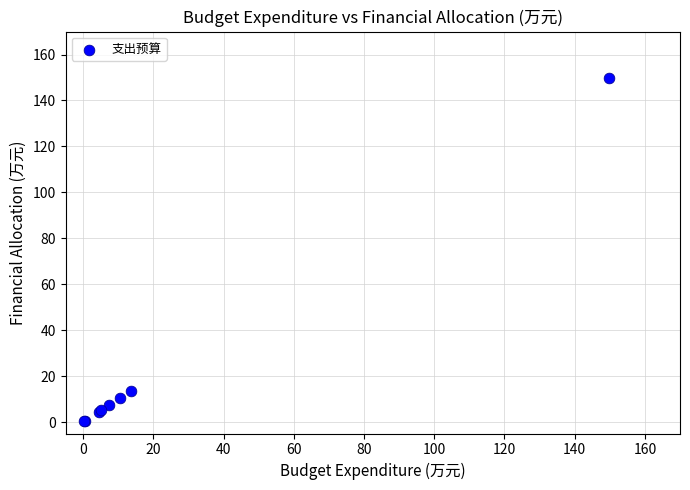

What Y value in the scatter plot is closest to 75?

13.6